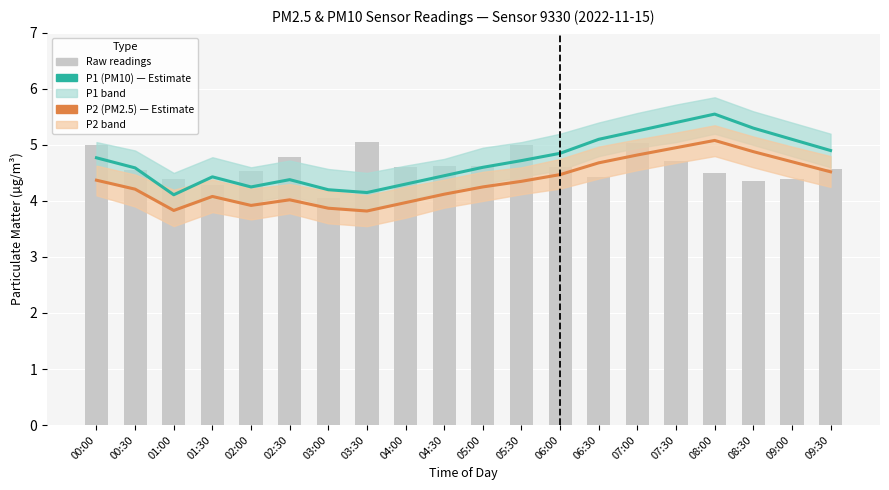

Are the bars grouped side by side (vs. stacked)?

Yes